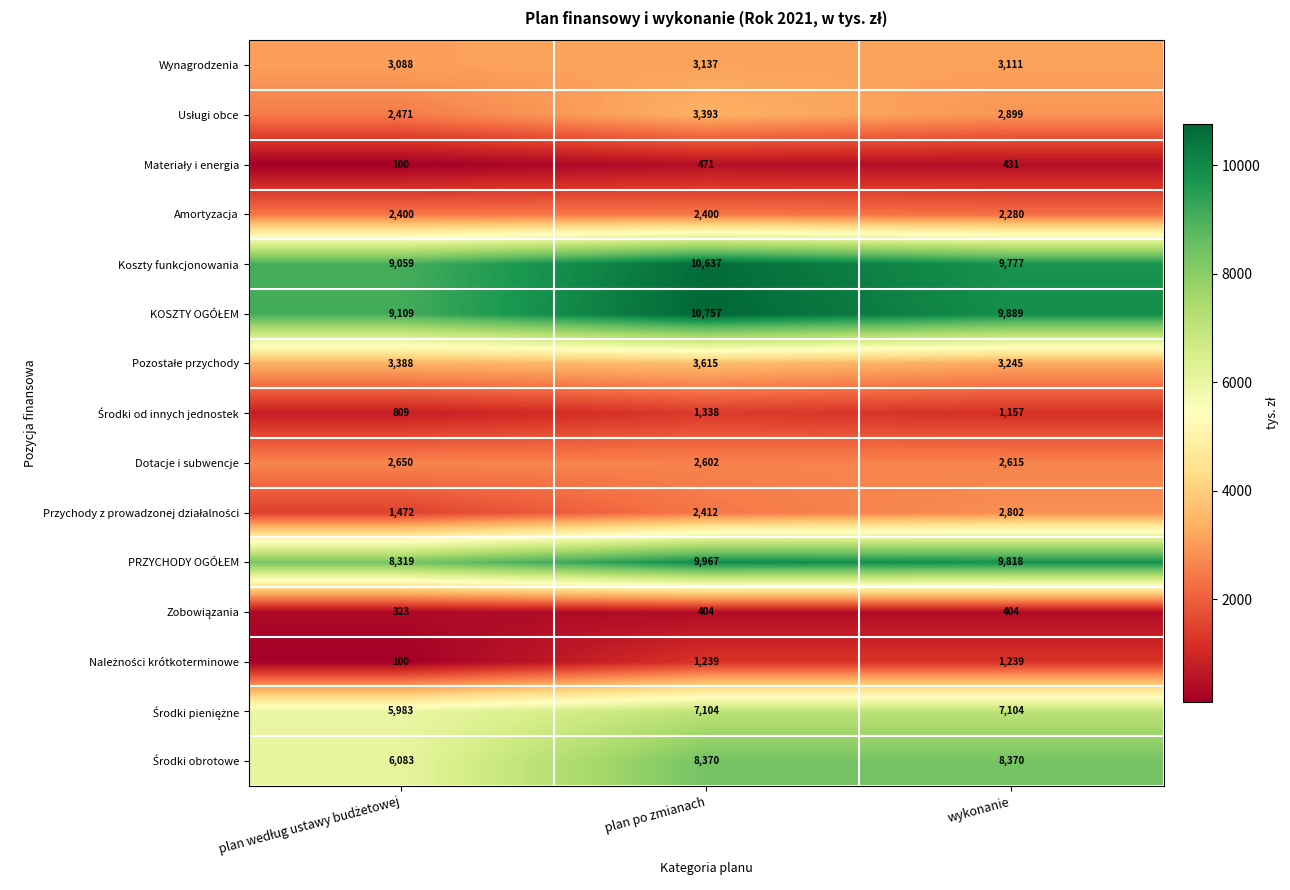

At which category is the sum across all series the highest?

plan po zmianach